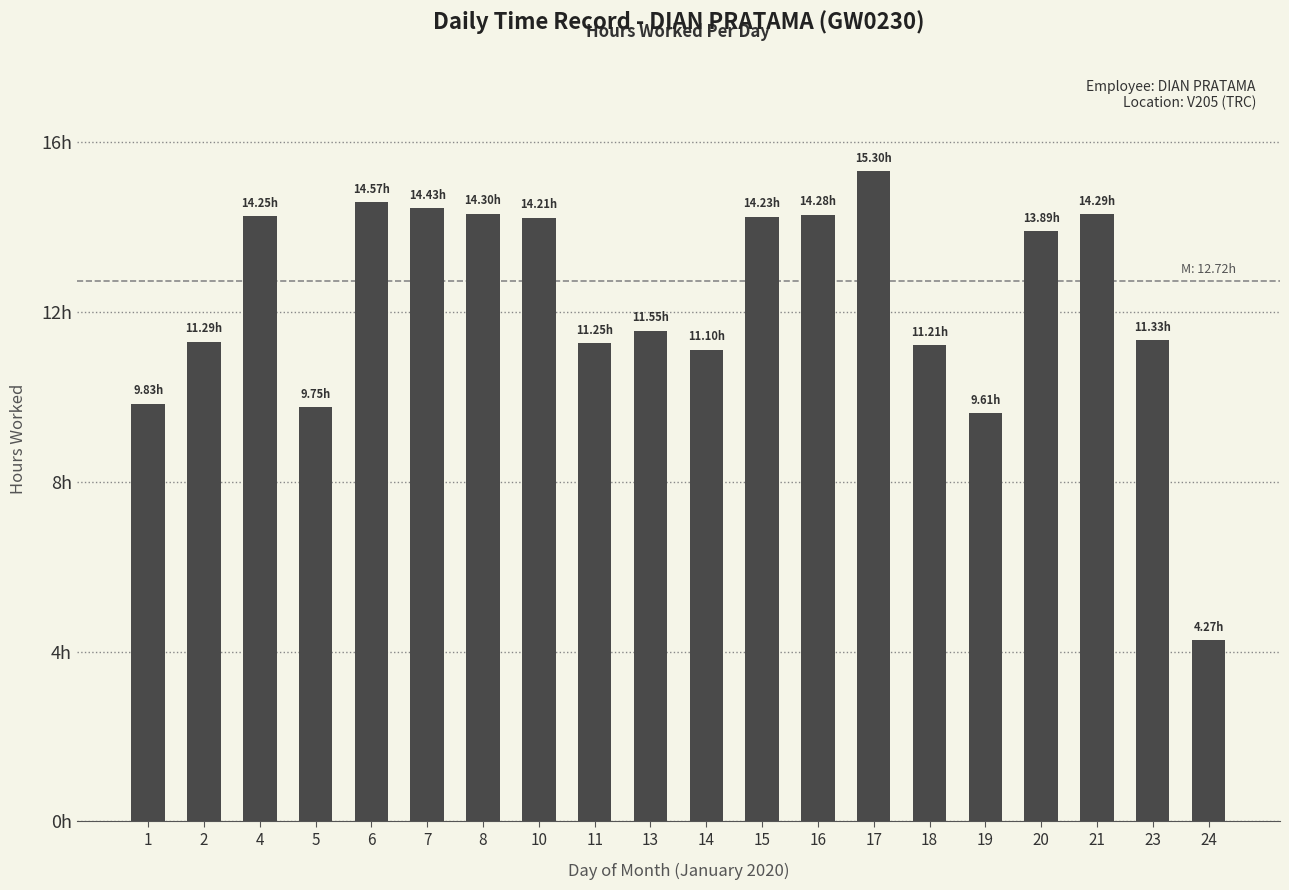

Reading right to left, what are all the values shown in this chart?

4.3	11.3	14.3	13.9	9.6	11.2	15.3	14.3	14.2	11.1	11.6	11.2	14.2	14.3	14.4	14.6	9.8	14.2	11.3	9.8